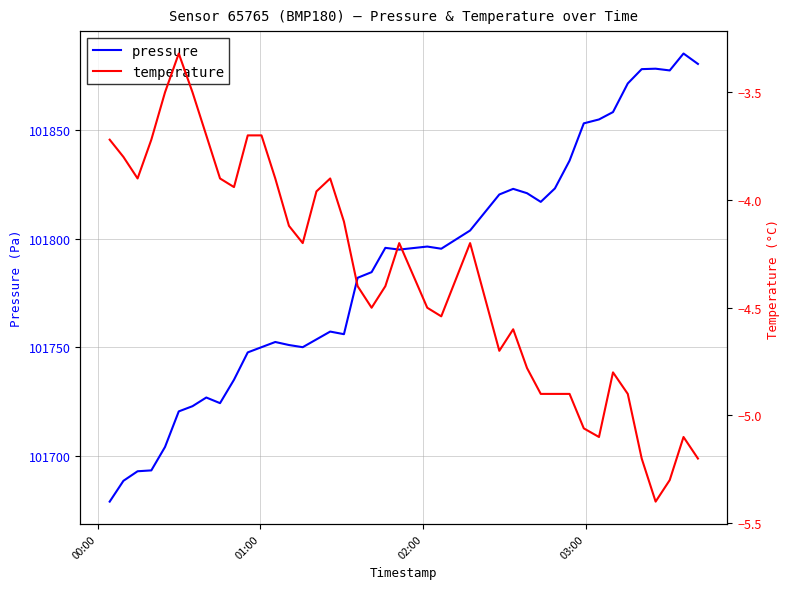

What is the maximum value for pressure?

101885.4